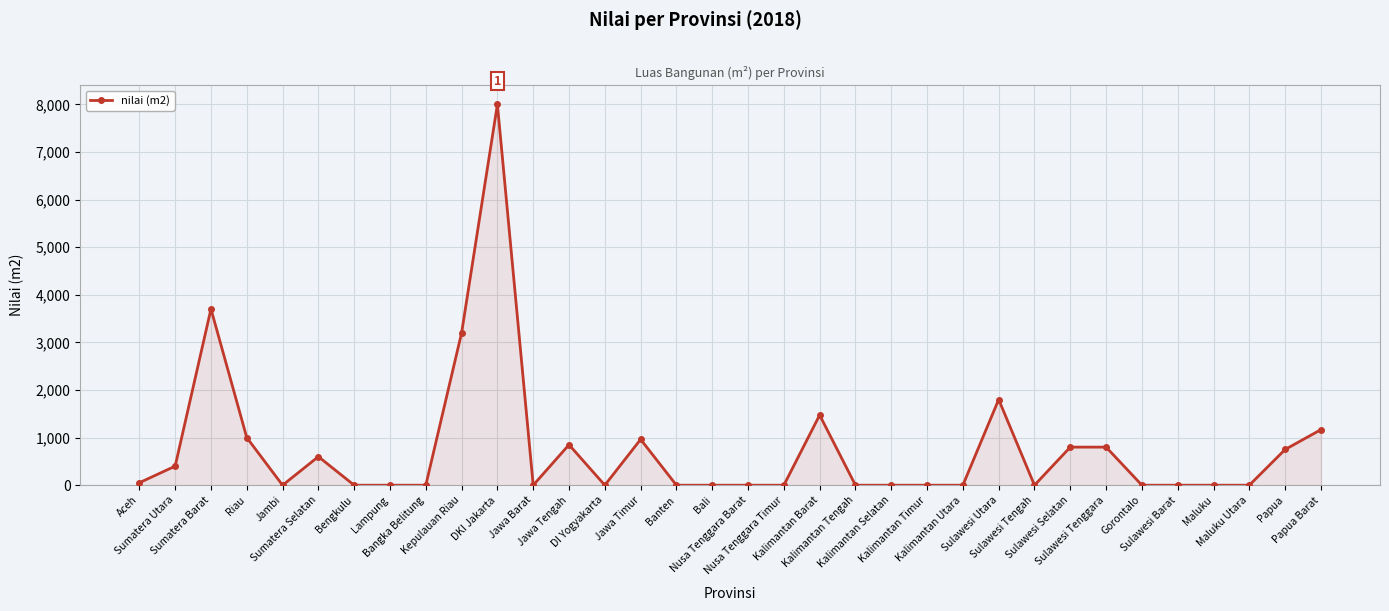

Reading left to right, extract all data points from this chart.

Aceh=52	Sumatera Utara=400	Sumatera Barat=3702	Riau=1000	Jambi=0	Sumatera Selatan=600	Bengkulu=0	Lampung=0	Bangka Belitung=0	Kepulauan Riau=3200	DKI Jakarta=8000	Jawa Barat=0	Jawa Tengah=850	DI Yogyakarta=0	Jawa Timur=963	Banten=0	Bali=0	Nusa Tenggara Barat=0	Nusa Tenggara Timur=0	Kalimantan Barat=1473	Kalimantan Tengah=0	Kalimantan Selatan=0	Kalimantan Timur=0	Kalimantan Utara=0	Sulawesi Utara=1800	Sulawesi Tengah=0	Sulawesi Selatan=800	Sulawesi Tenggara=800	Gorontalo=0	Sulawesi Barat=0	Maluku=0	Maluku Utara=0	Papua=750	Papua Barat=1167